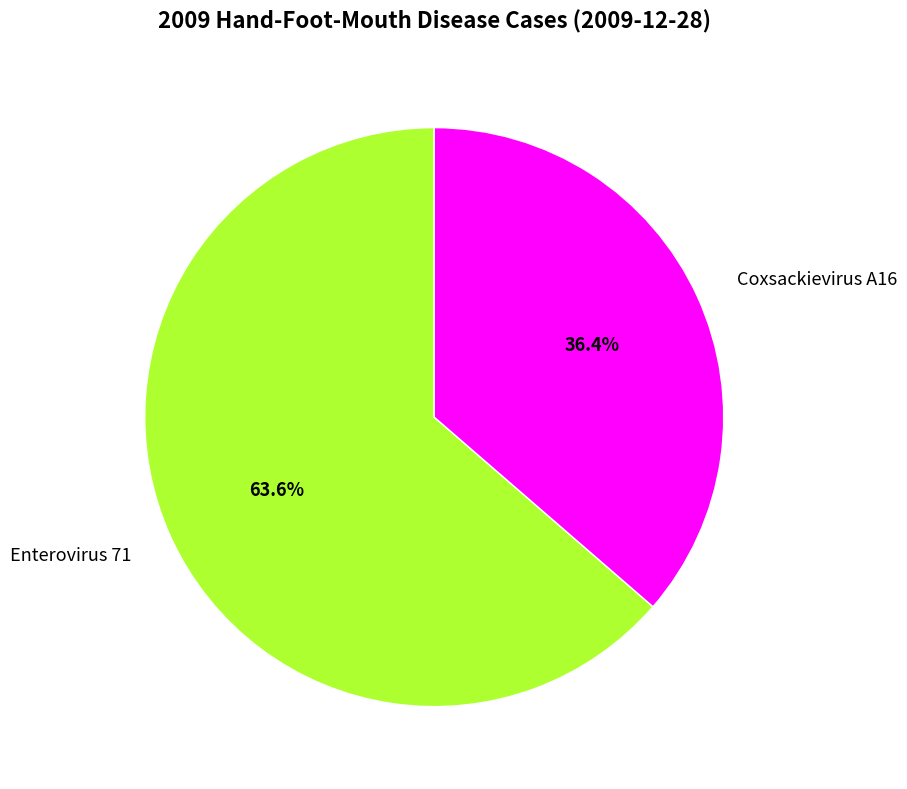

How many segments does this pie chart have?

2